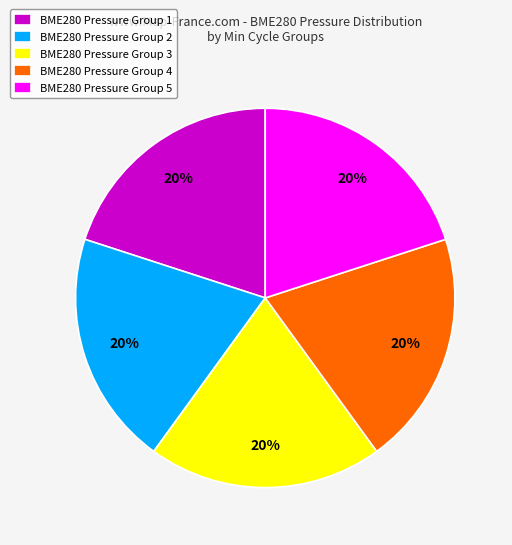

To the nearest percent, what percentage of the pie is BME280 Pressure Group 5?

20%